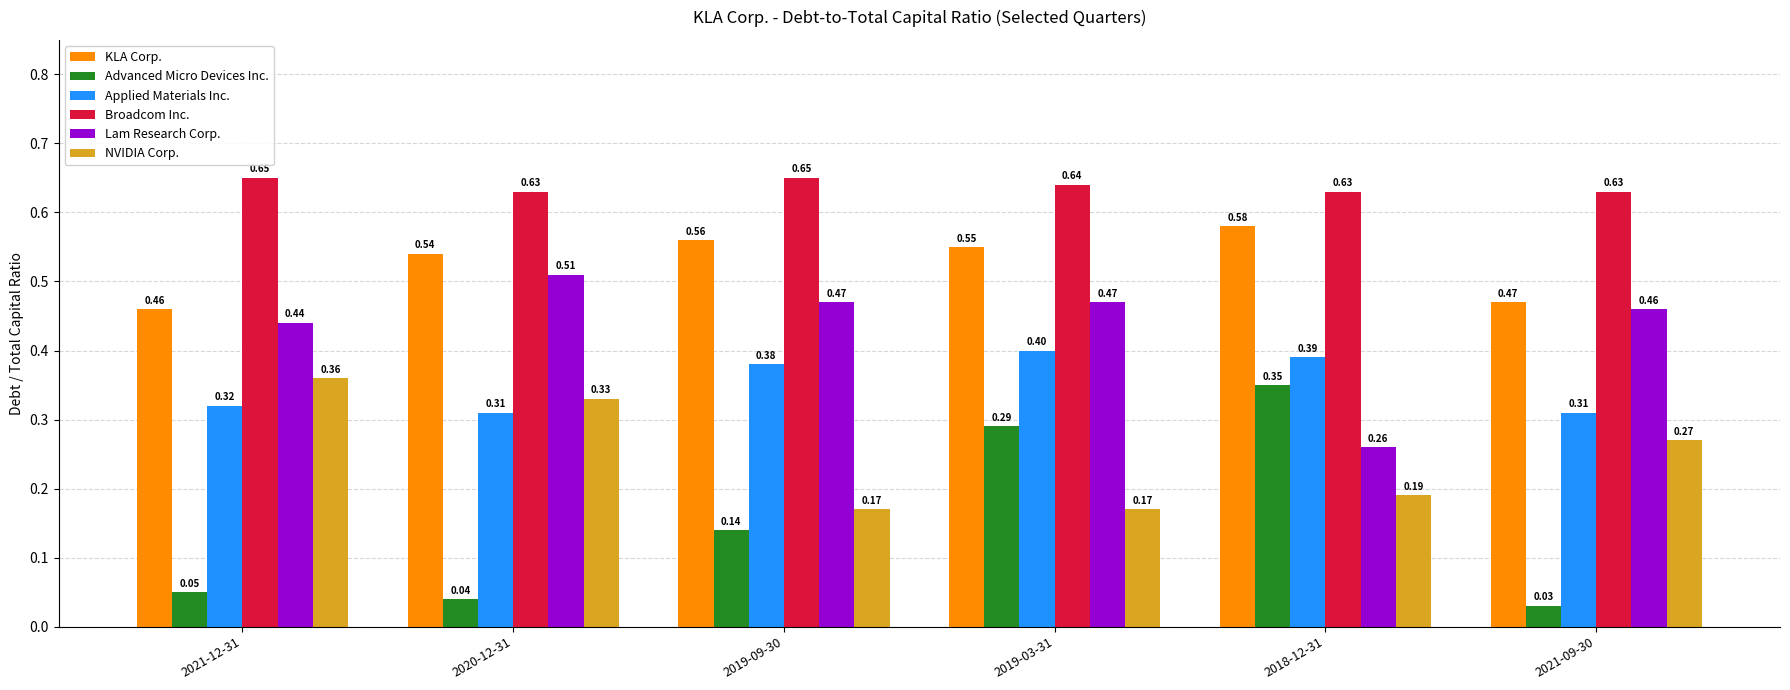

Rank the series by their maximum value, from highest to lowest.

Broadcom Inc., KLA Corp., Lam Research Corp., Applied Materials Inc., NVIDIA Corp., Advanced Micro Devices Inc.